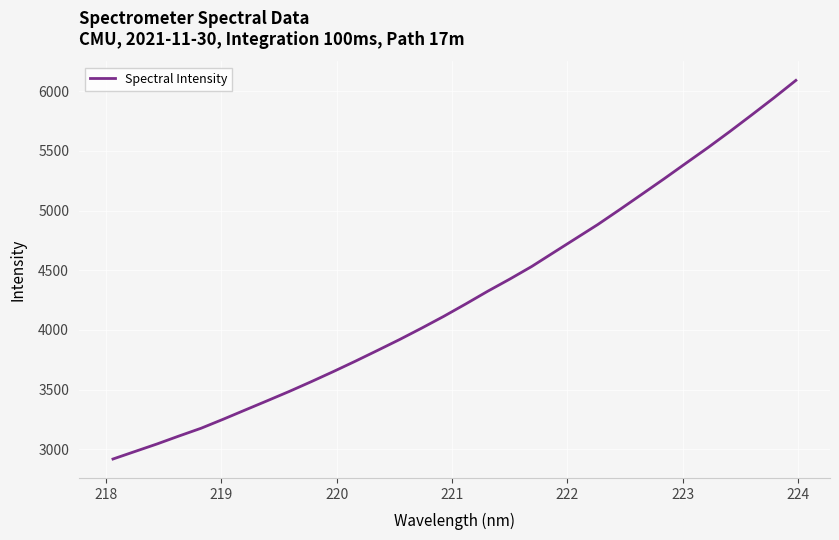

What is the greatest value displayed?

6090.8